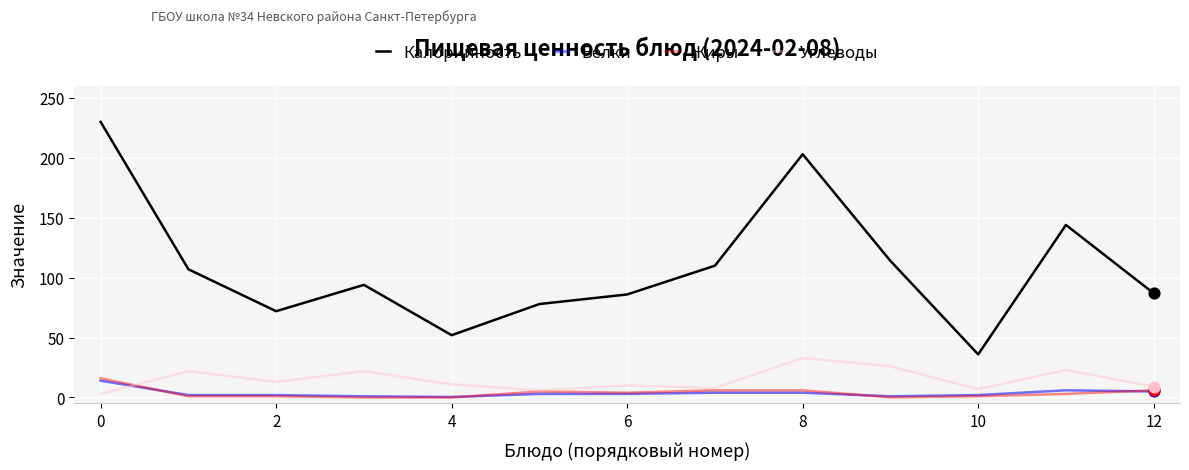

What are all the series names shown in the legend?

Калорийность, Белки, Жиры, Углеводы